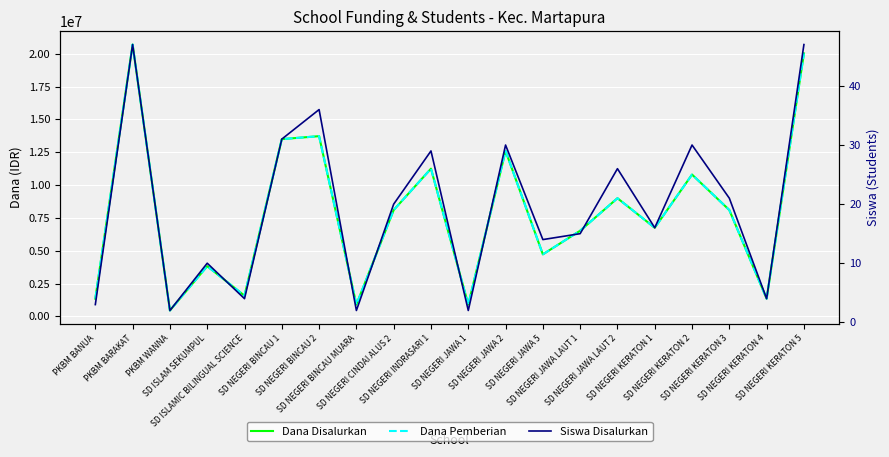

What is the difference between the maximum and minimum values in the Siswa Disalurkan series?

45